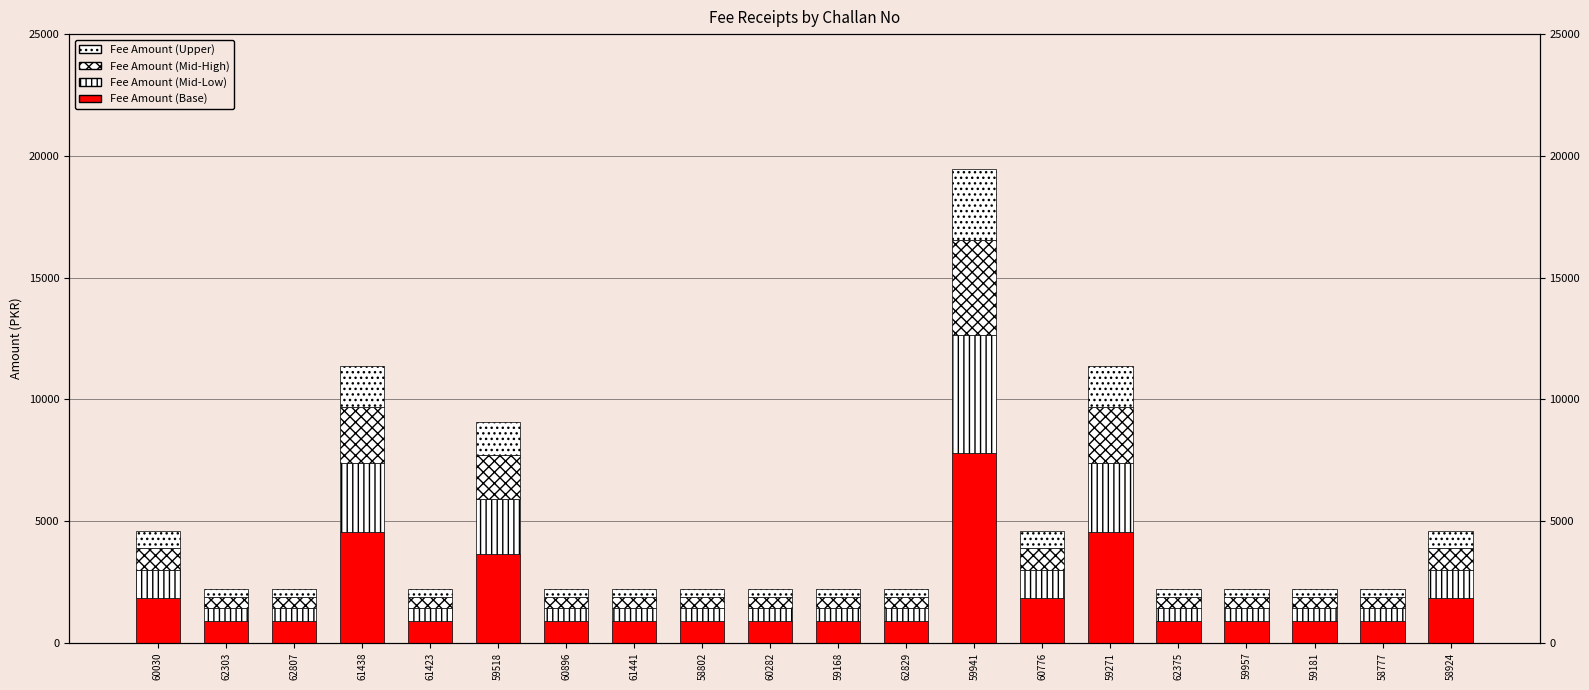

The value of Fee Amount (Mid-High) at 60896 is 440. True or false?

True